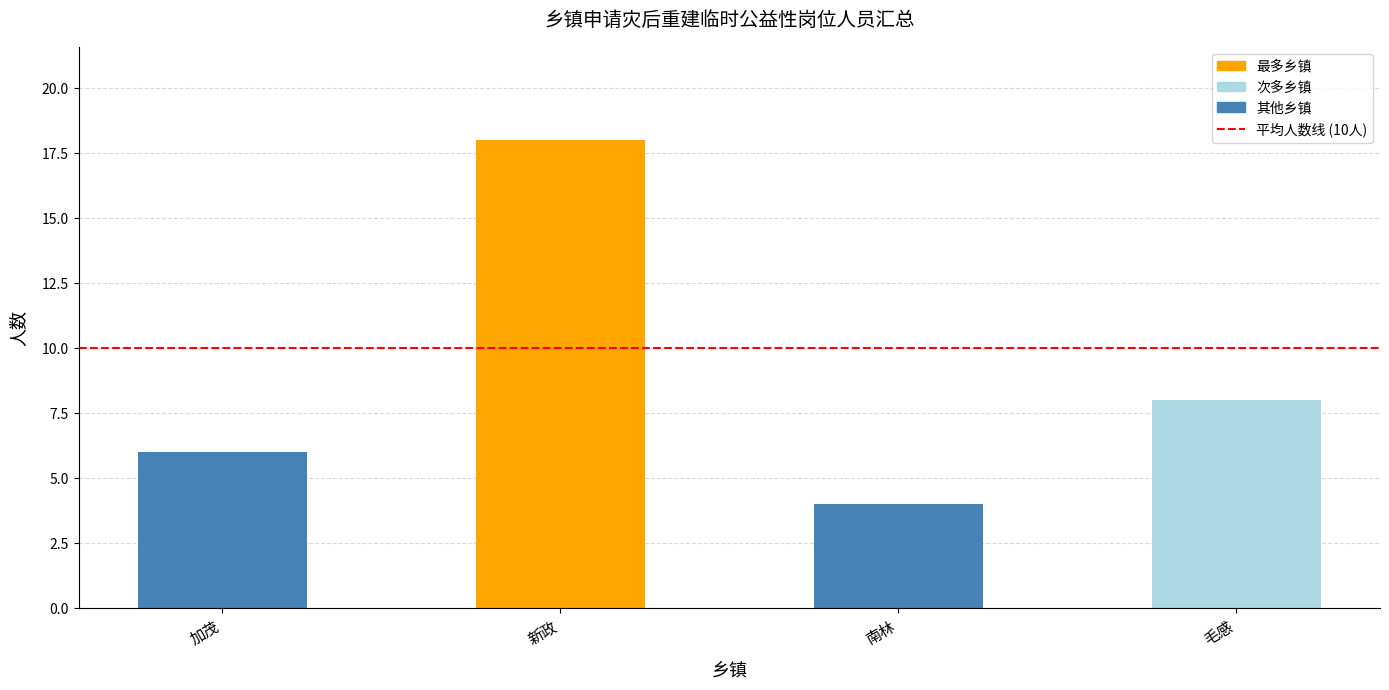

How many values are below 8?

2